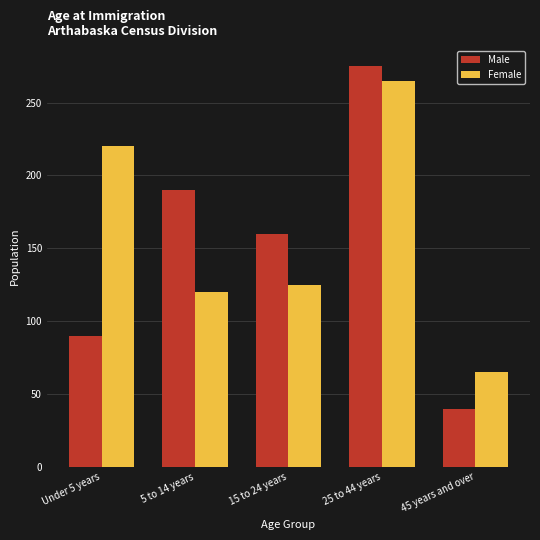

At which category is the sum across all series the highest?

25 to 44 years